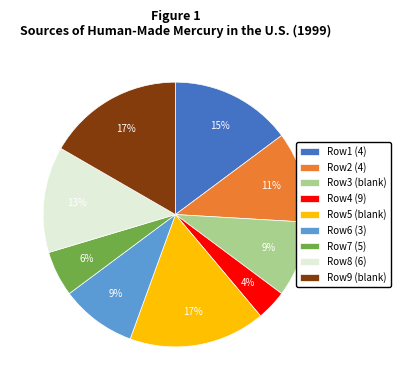

How many segments does this pie chart have?

9